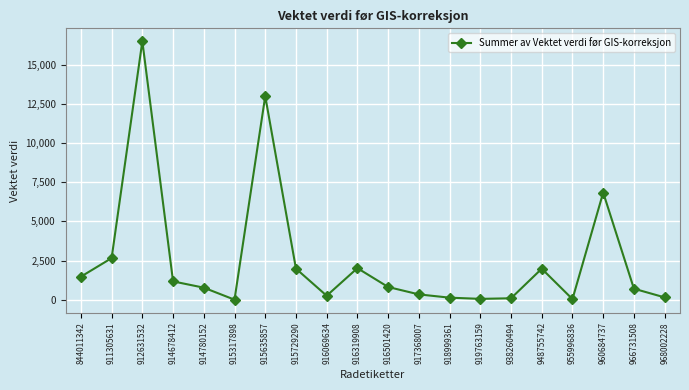

What is the difference between the values at 960684737 and 844011342?

5364.7